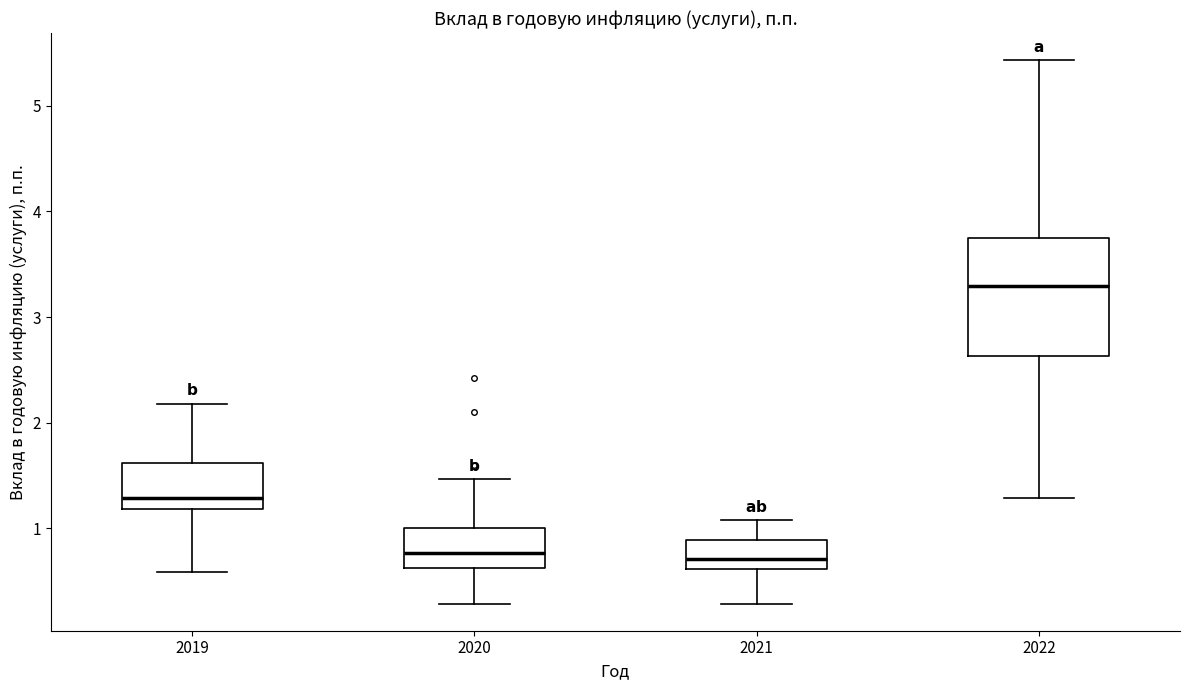

Which box's median line is the highest?

2022